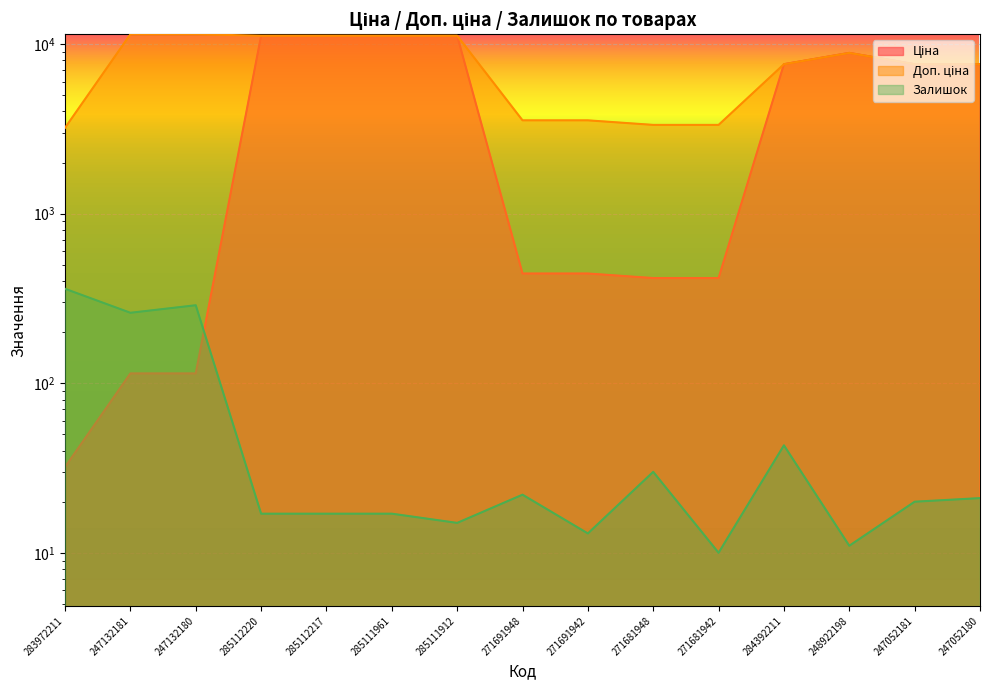

What is the highest value of the Залишок series?

360.0